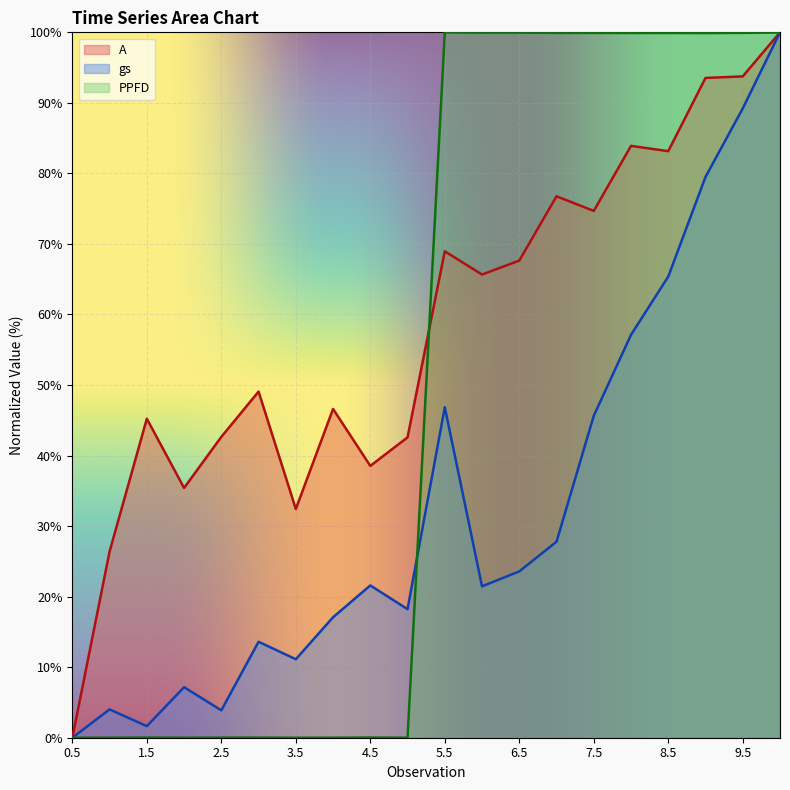

How many categories are shown in the chart?

20